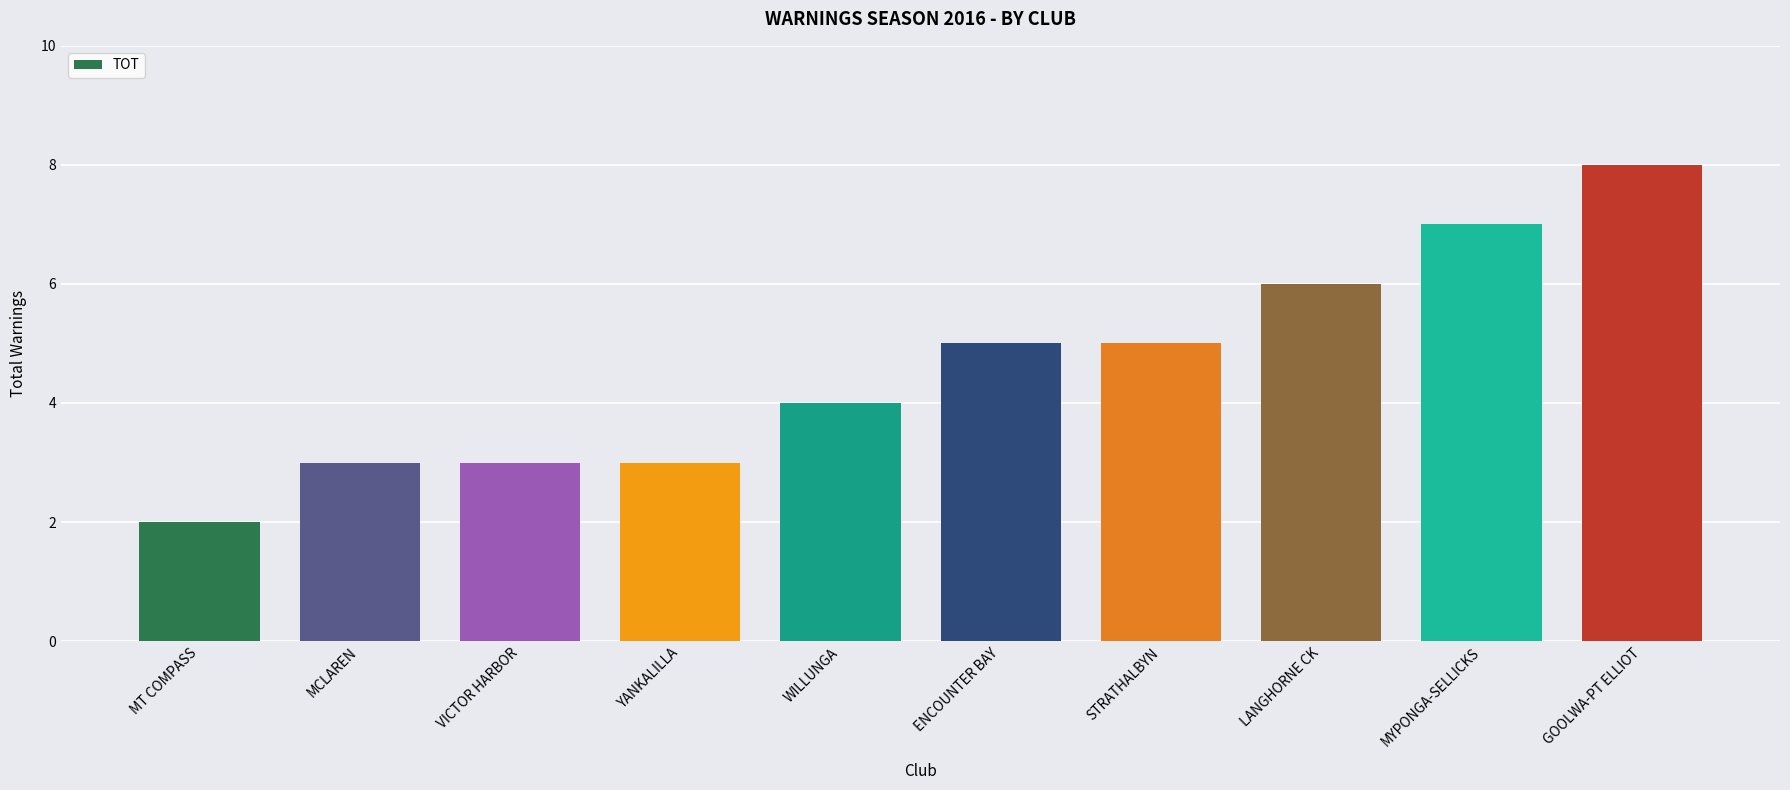

Which category has the lowest value across all series?

MT COMPASS